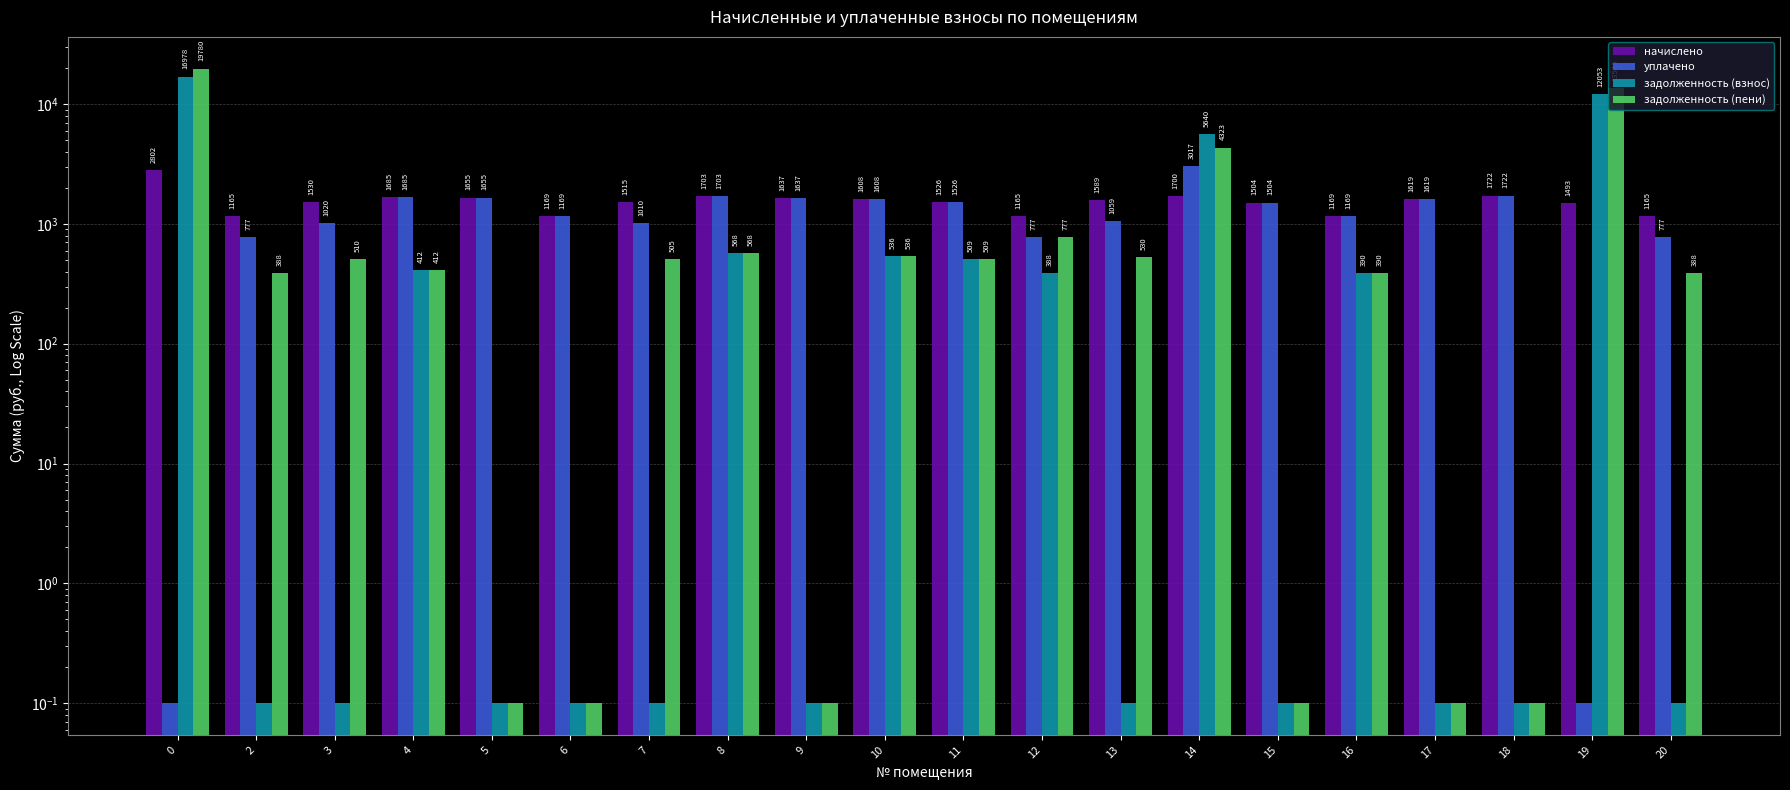

The value of задолженность (пени) at 16 is 389.6. True or false?

True